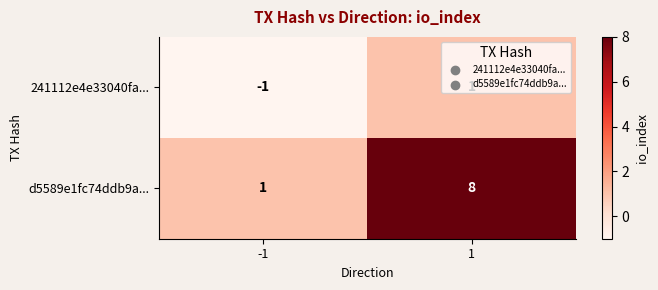

What is the sum of the d5589e1fc74ddb9a... values at 1 and -1?

9